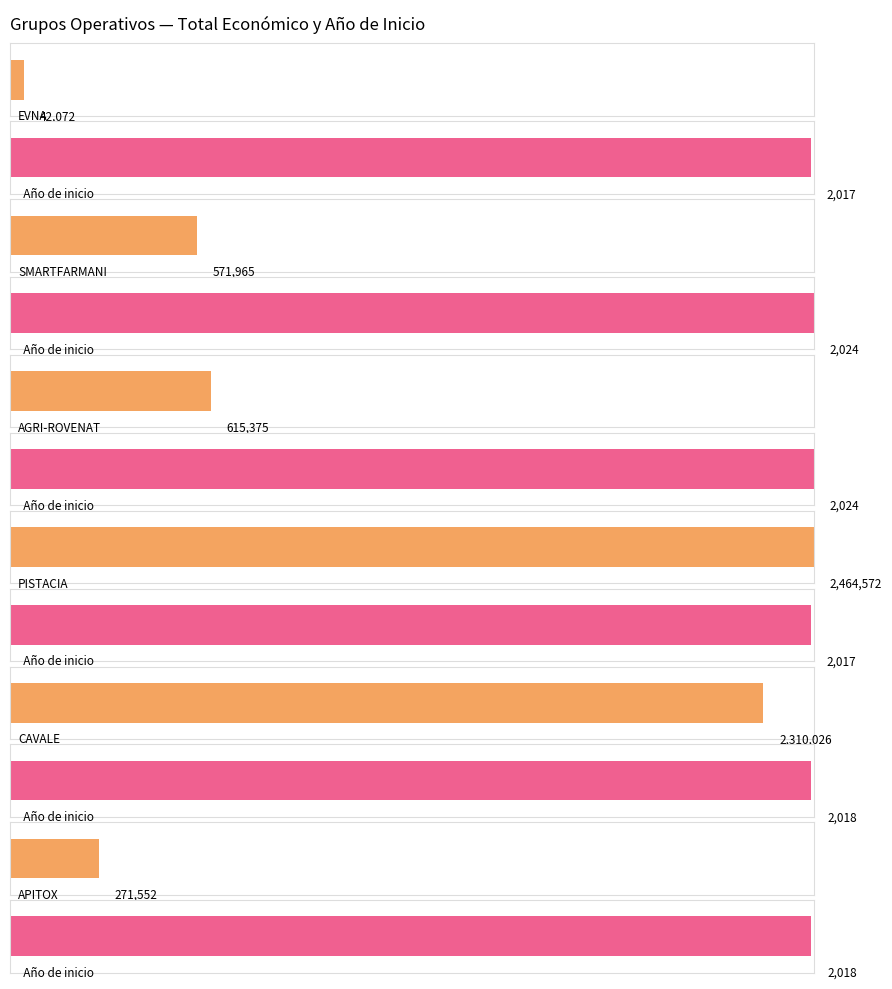

What is the change in value from SMARTFARMANI to PISTACIA?

+1892607